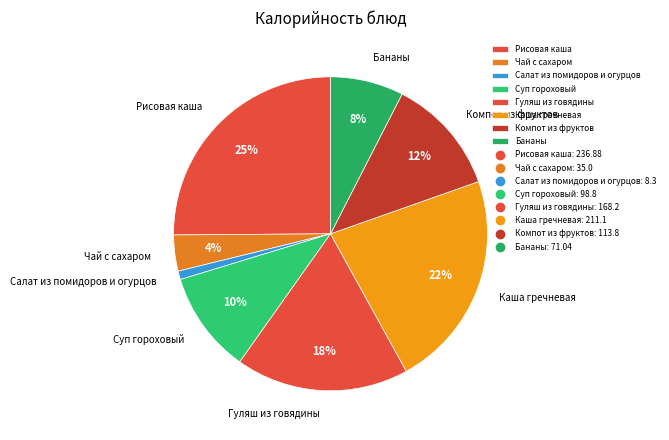

How many segments does this pie chart have?

8